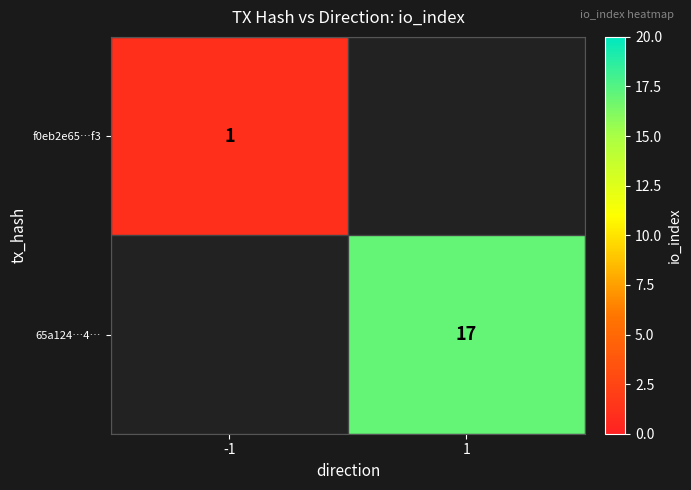

Count the number of data series in this chart.

2